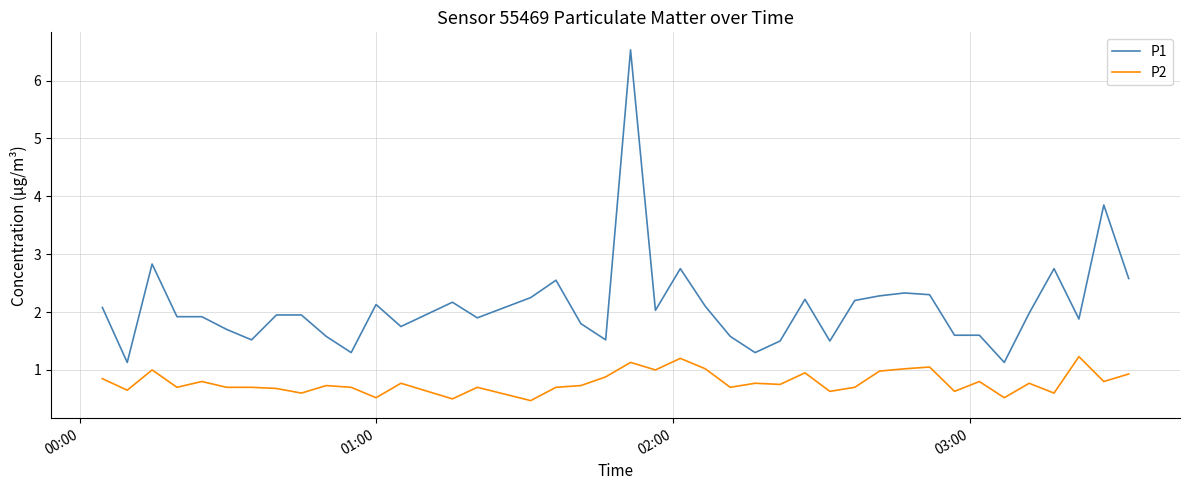

What is the highest value of the P1 series?

6.5